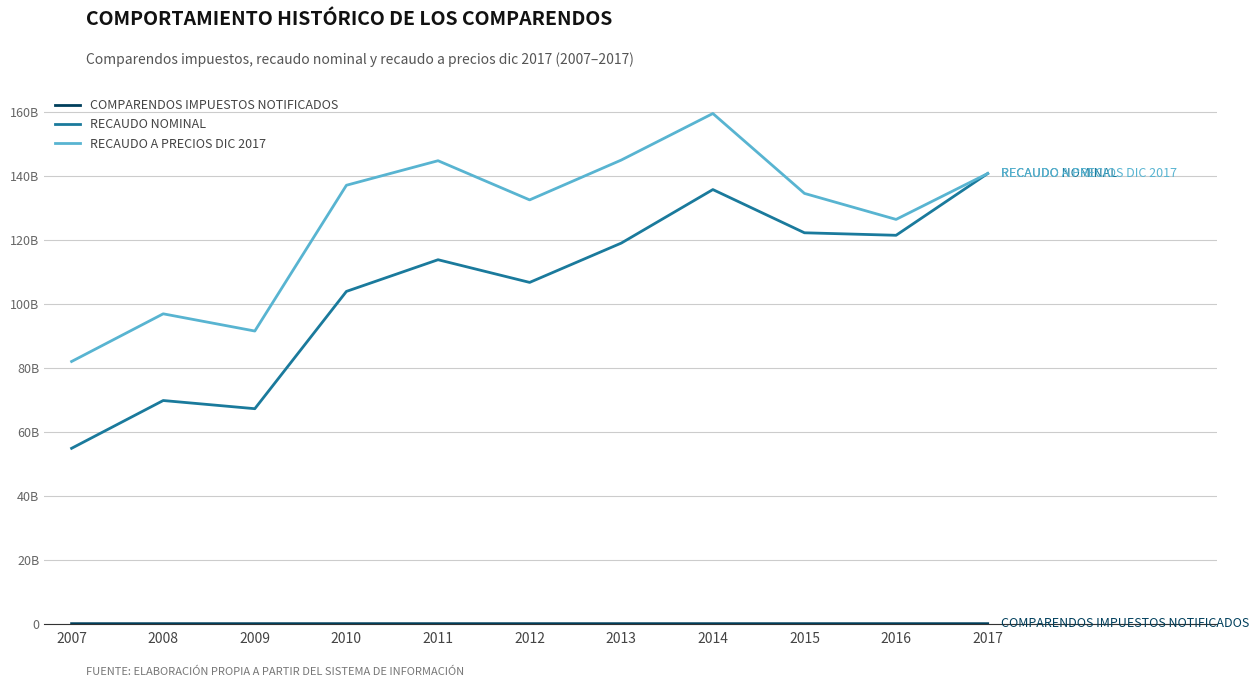

Rank the series by their average value, from highest to lowest.

RECAUDO A PRECIOS DIC 2017, RECAUDO NOMINAL, COMPARENDOS IMPUESTOS NOTIFICADOS